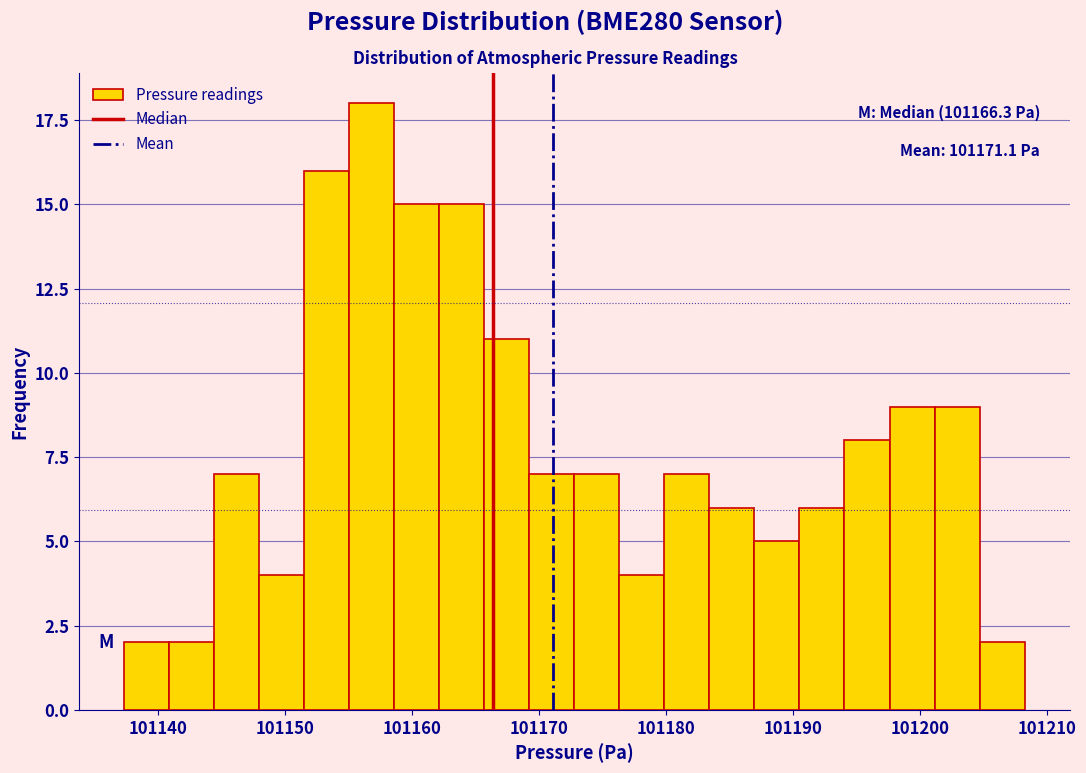

Around what value on the x-axis is the tallest bar? Give the approximate position of its centre, as read against the axis.

101157